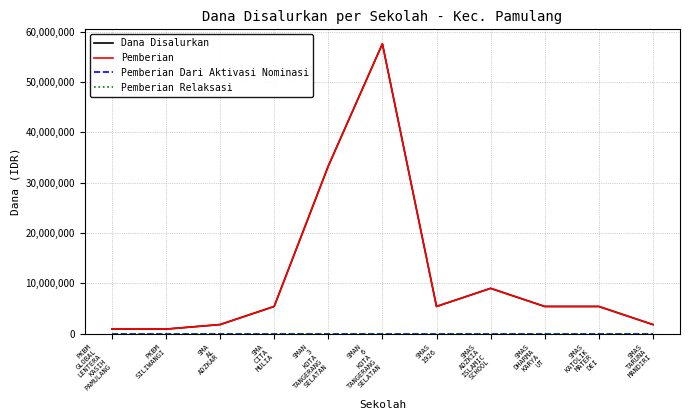

True or false: Pemberian Relaksasi and Pemberian cross at least once.

False